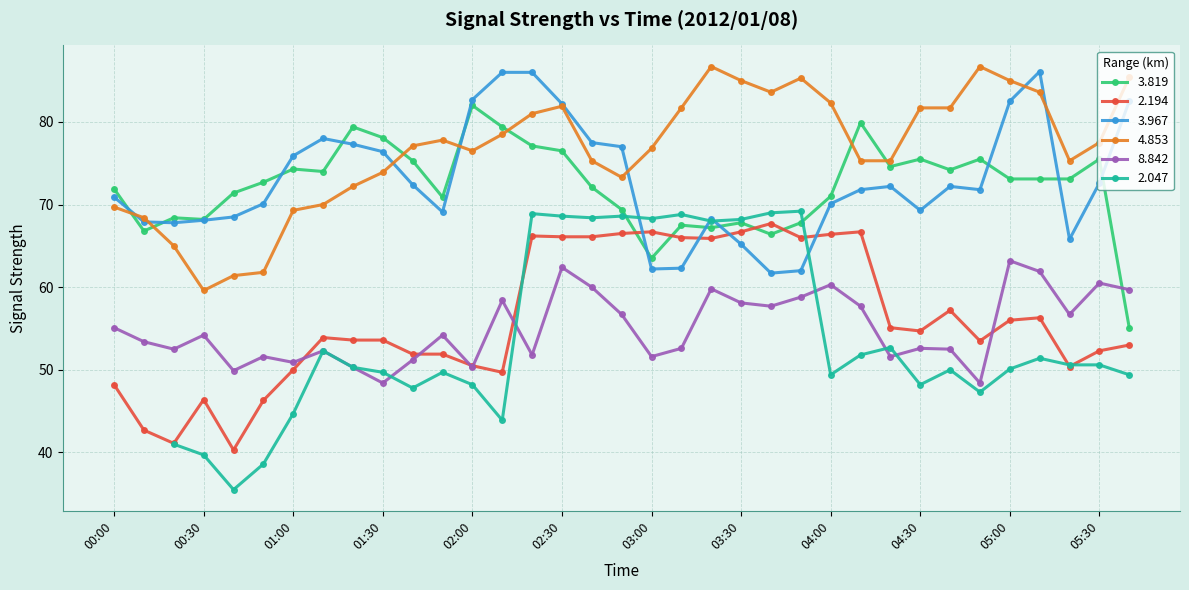

How many values in the 2.194 series exceed 53?

21